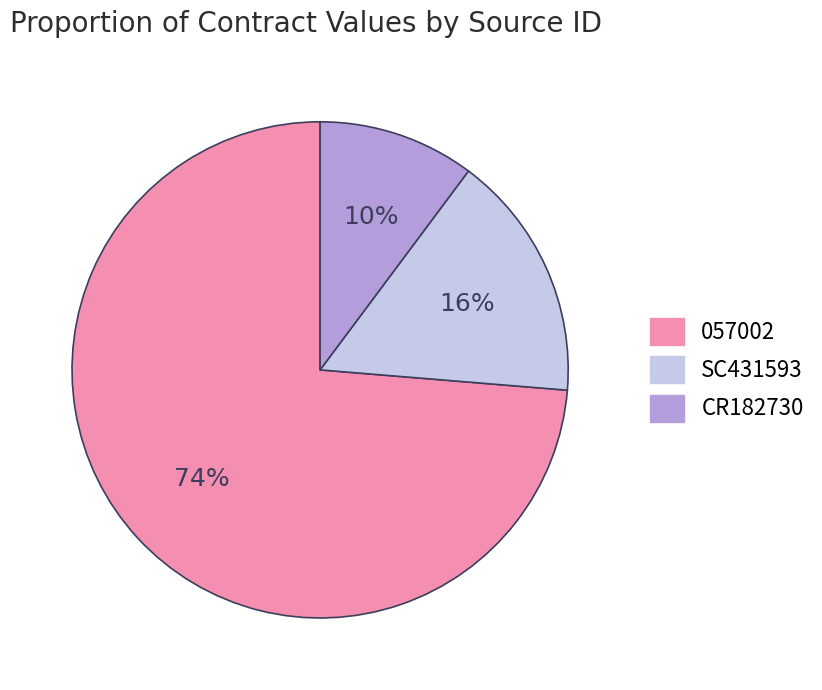

Is it true that 057002 is 74% of the pie?

True